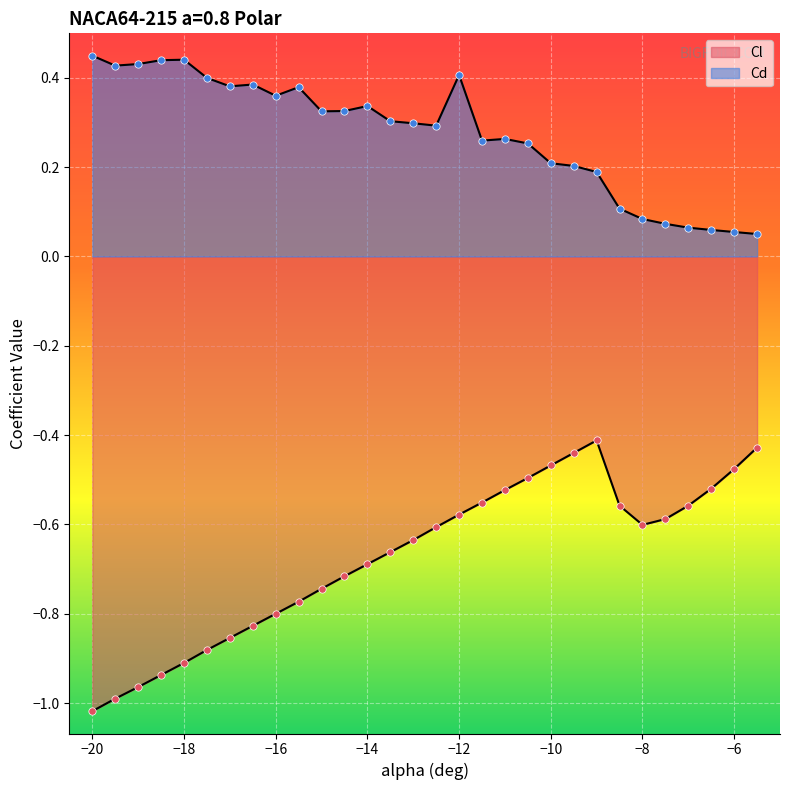

What is the total value across all series at -16?

-0.4